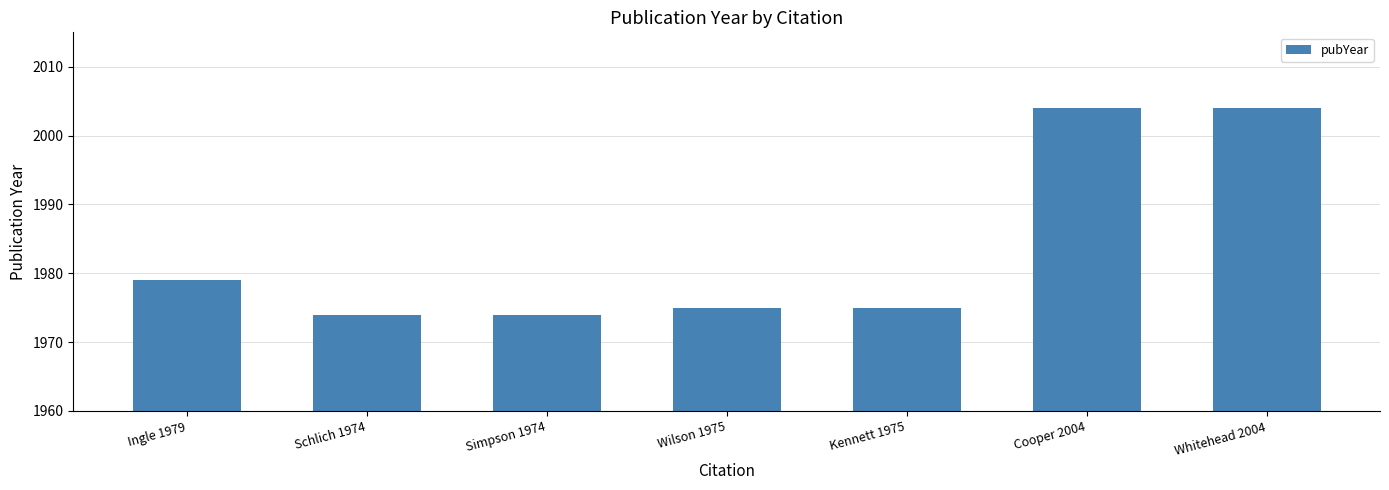

What is the minimum value shown in the chart?

1974